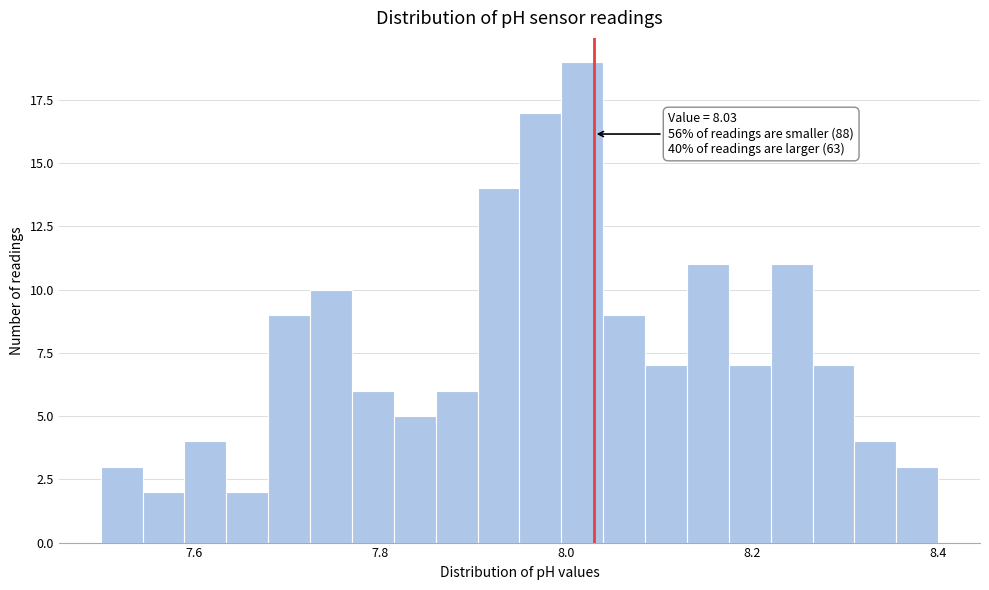

Read against the x-axis, roughly where is the centre of the tallest bar?

8.02